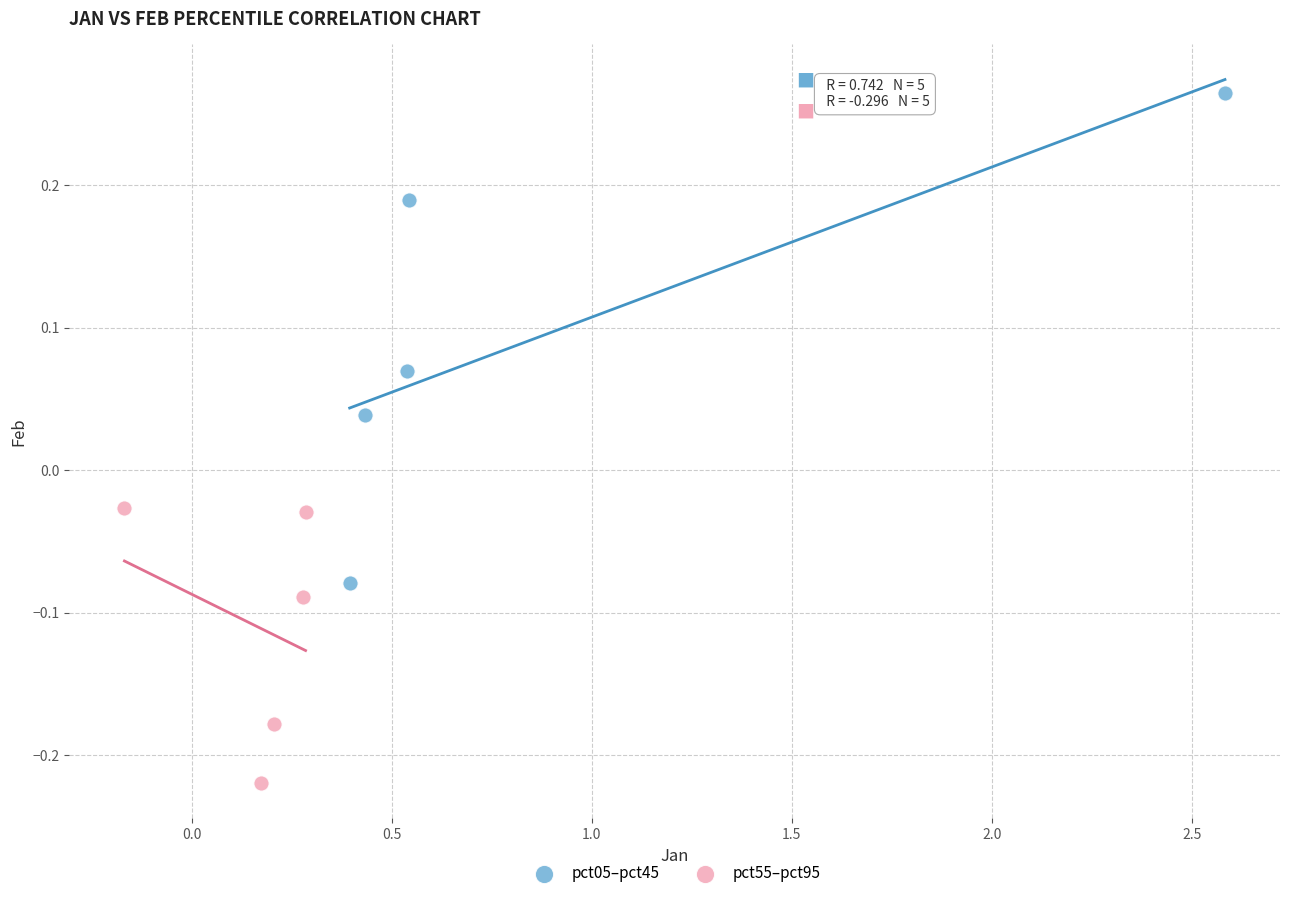

Which series has the widest spread of Y values?

pct05–pct45